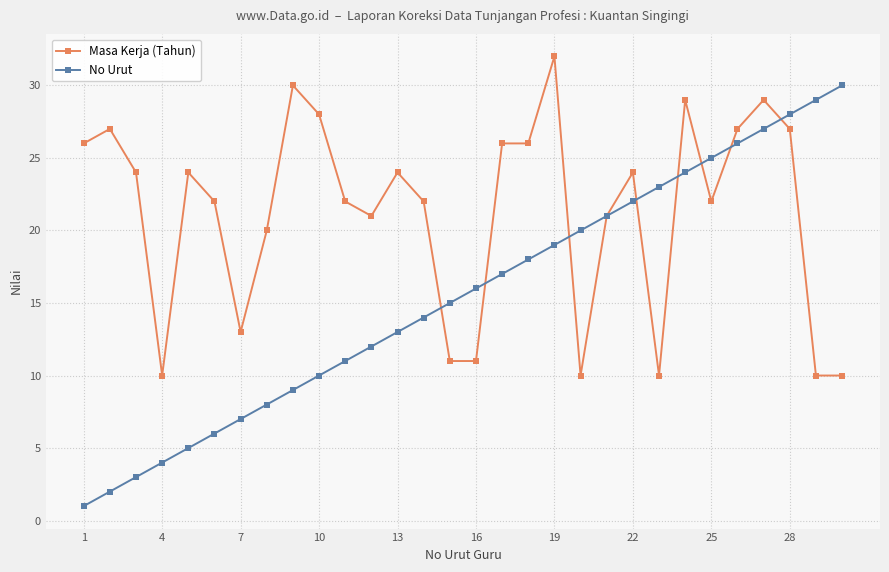

What is the minimum value for Masa Kerja (Tahun)?

10